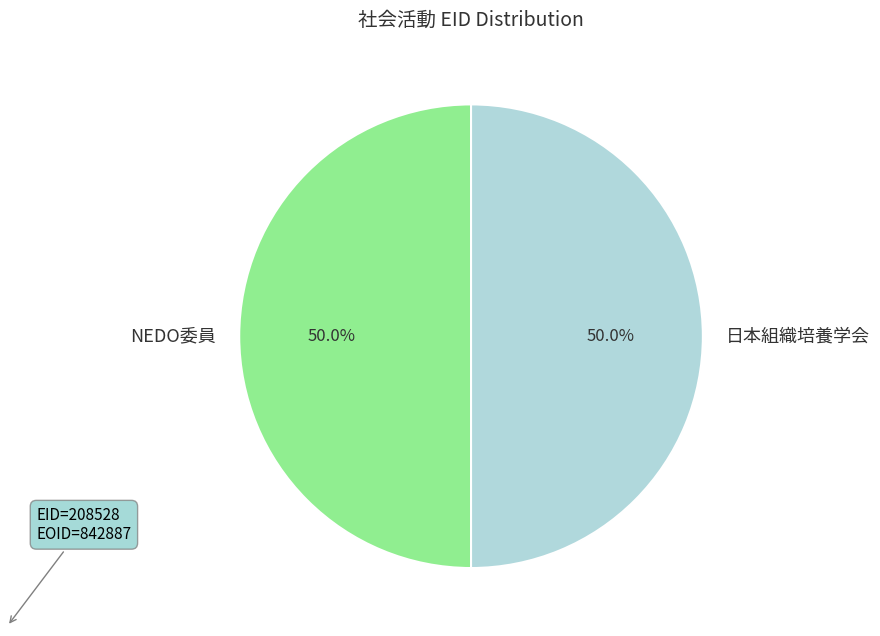

Combined, what portion of the pie is NEDO委員 and 日本組織培養学会?

100.0%